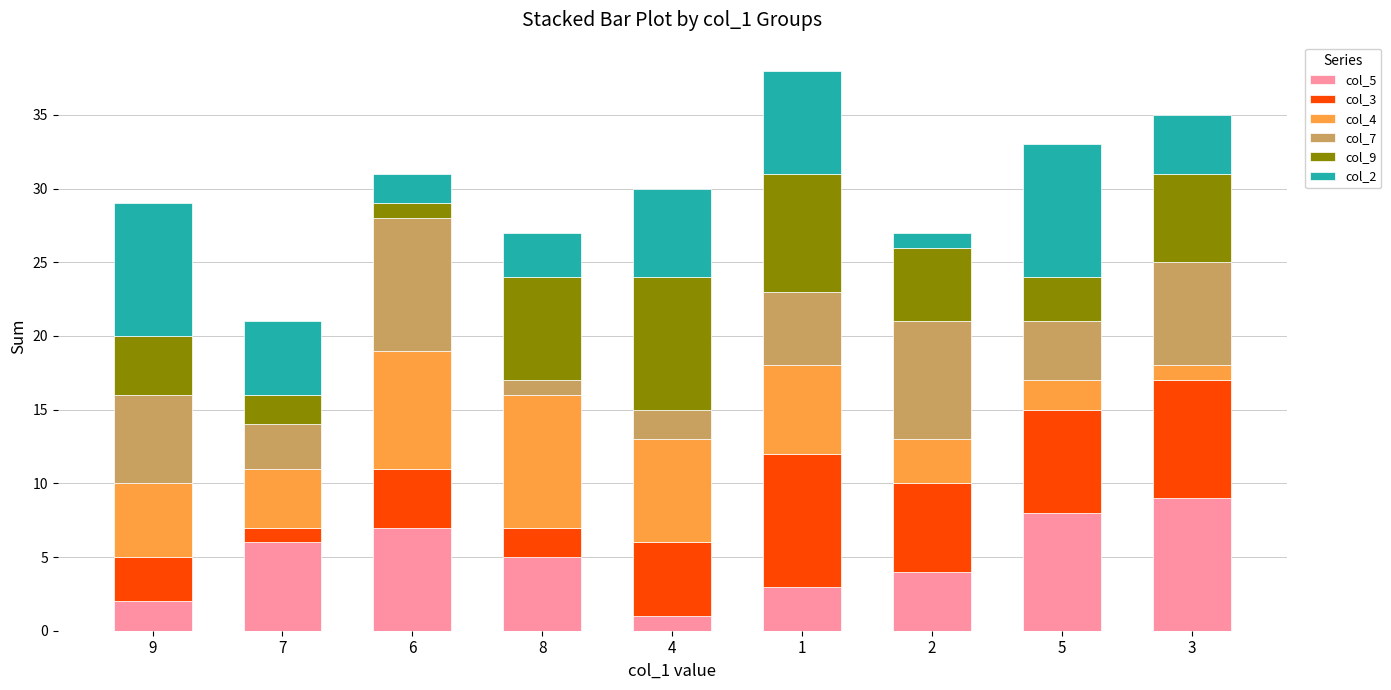

Is it true that col_5 equals 5 at 8?

True